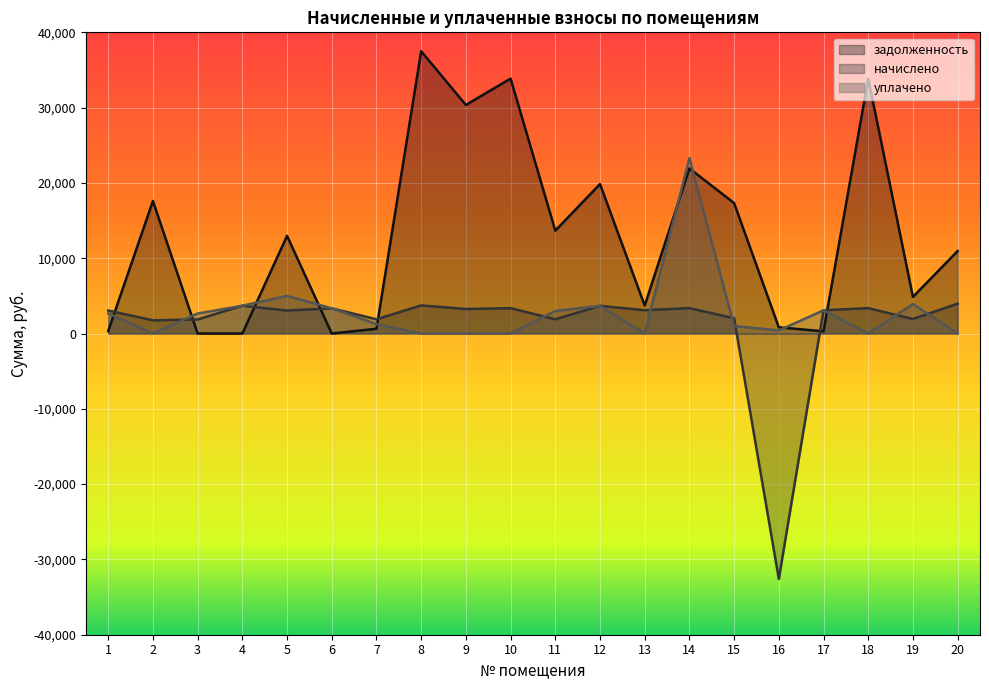

Does the chart display data point markers on the line(s)?

No